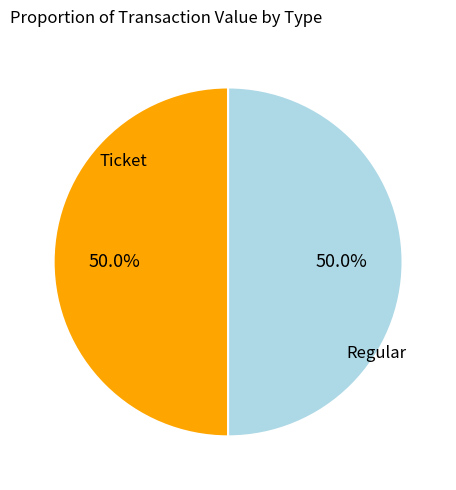

Count the number of slices in the pie.

2